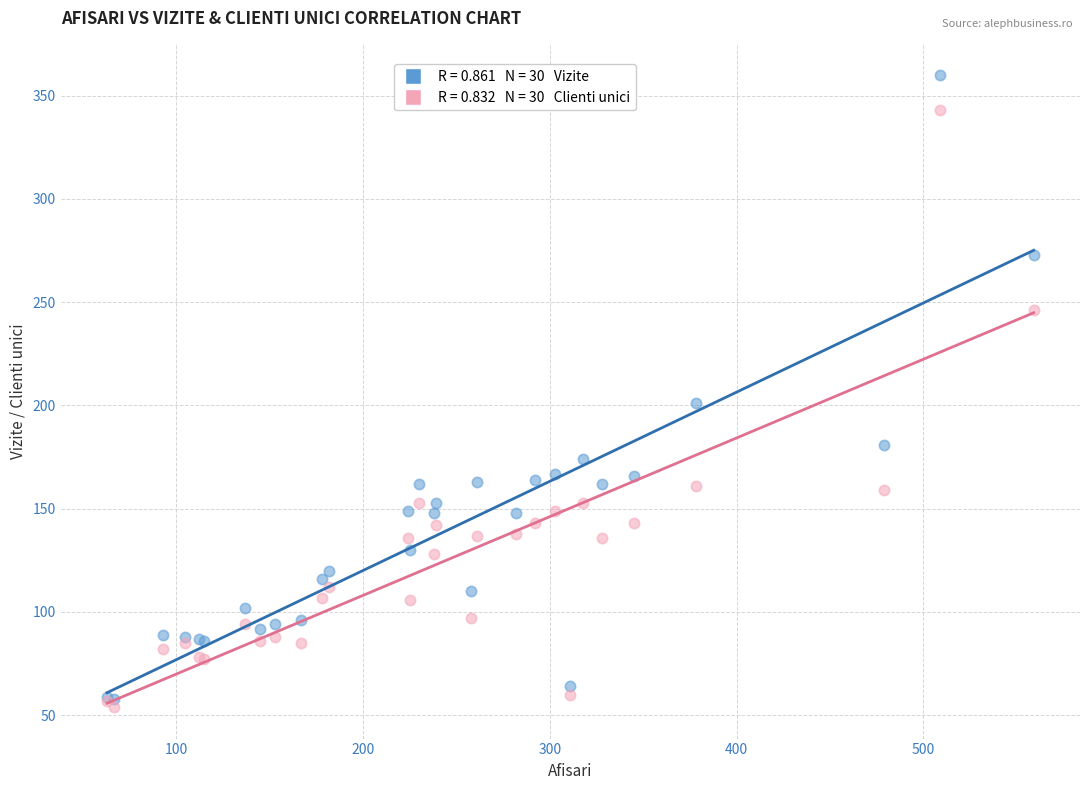

Across all series, what Y value is closest to 207?

201